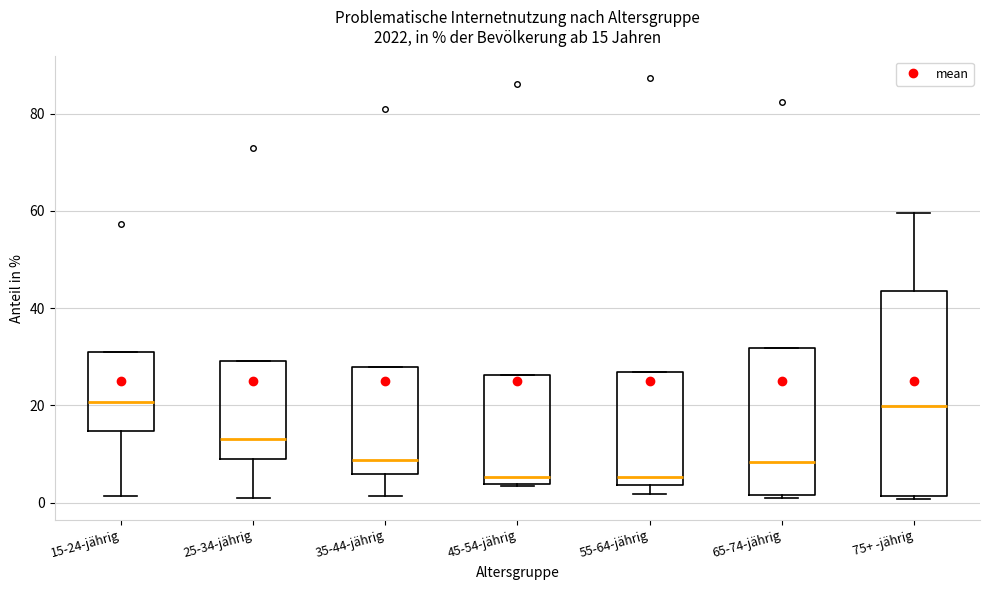

Which box is the tallest, from its lower edge to its upper edge?

75+ -jährig